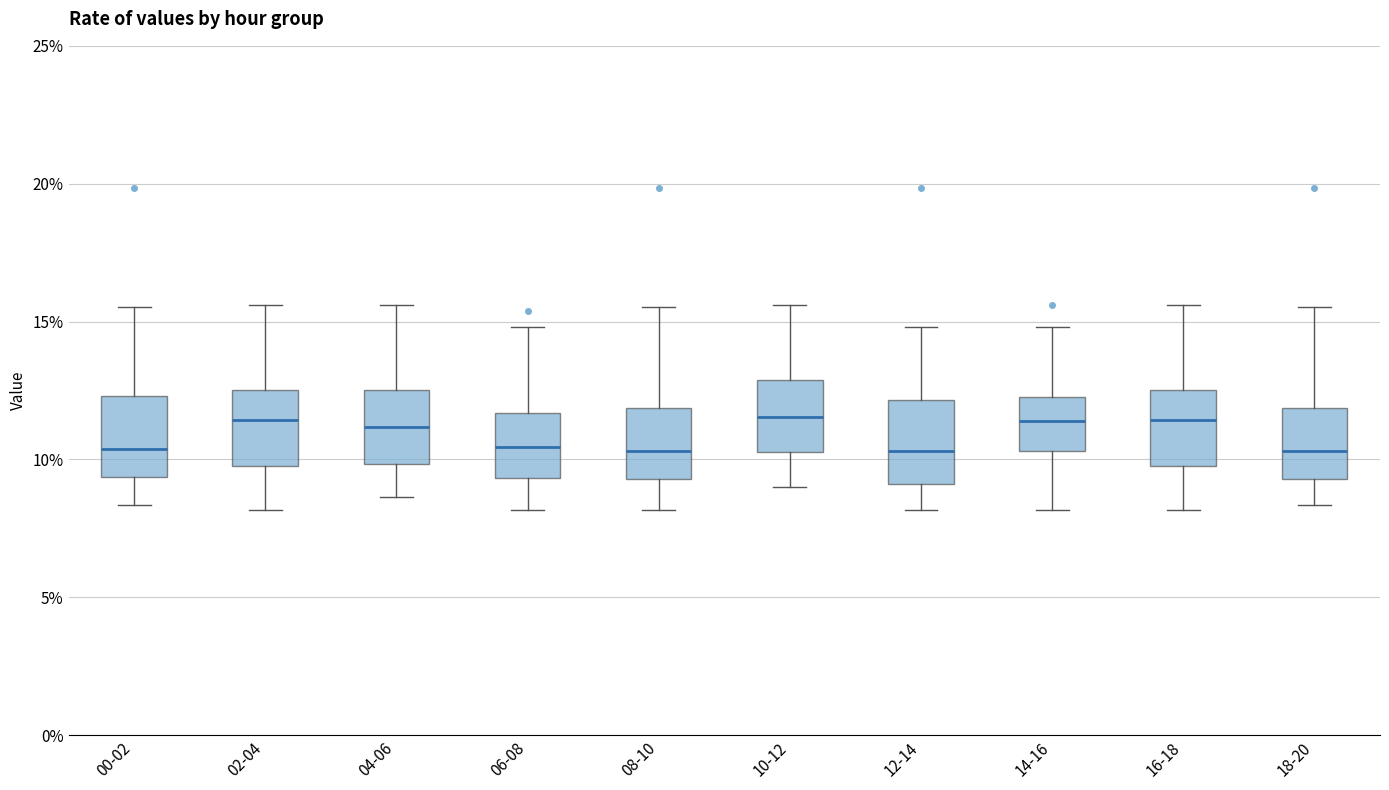

Reading left to right, read every box against the y-axis: the position of its median line, the range the box covers, and the ends of its whiskers. The values are not printed on the chart, so give them approximately, as read against the axis.

00-02: median 10.5, box 9.5 to 12.5, whiskers 8.5 to 15.5
02-04: median 11.5, box 10.0 to 12.5, whiskers 8.0 to 15.5
04-06: median 11.0, box 10.0 to 12.5, whiskers 8.5 to 15.5
06-08: median 10.5, box 9.5 to 11.5, whiskers 8.0 to 15.0
08-10: median 10.5, box 9.5 to 12.0, whiskers 8.0 to 15.5
10-12: median 11.5, box 10.5 to 13.0, whiskers 9.0 to 15.5
12-14: median 10.5, box 9.0 to 12.0, whiskers 8.0 to 15.0
14-16: median 11.5, box 10.5 to 12.5, whiskers 8.0 to 15.0
16-18: median 11.5, box 10.0 to 12.5, whiskers 8.0 to 15.5
18-20: median 10.5, box 9.5 to 12.0, whiskers 8.5 to 15.5